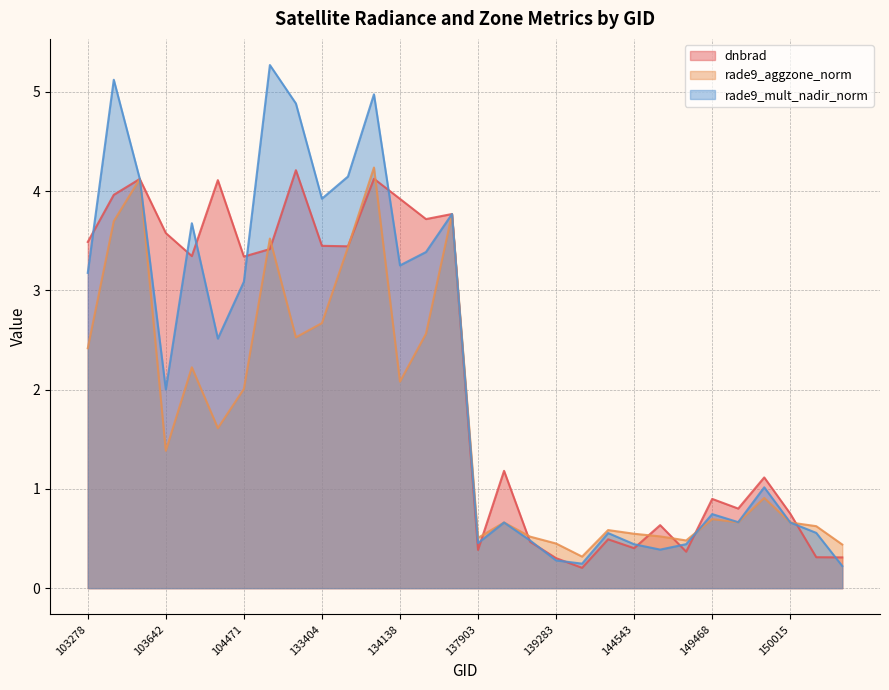

After their last crossing, which series has the higher values: dnbrad or rade9_aggzone_norm?

rade9_aggzone_norm